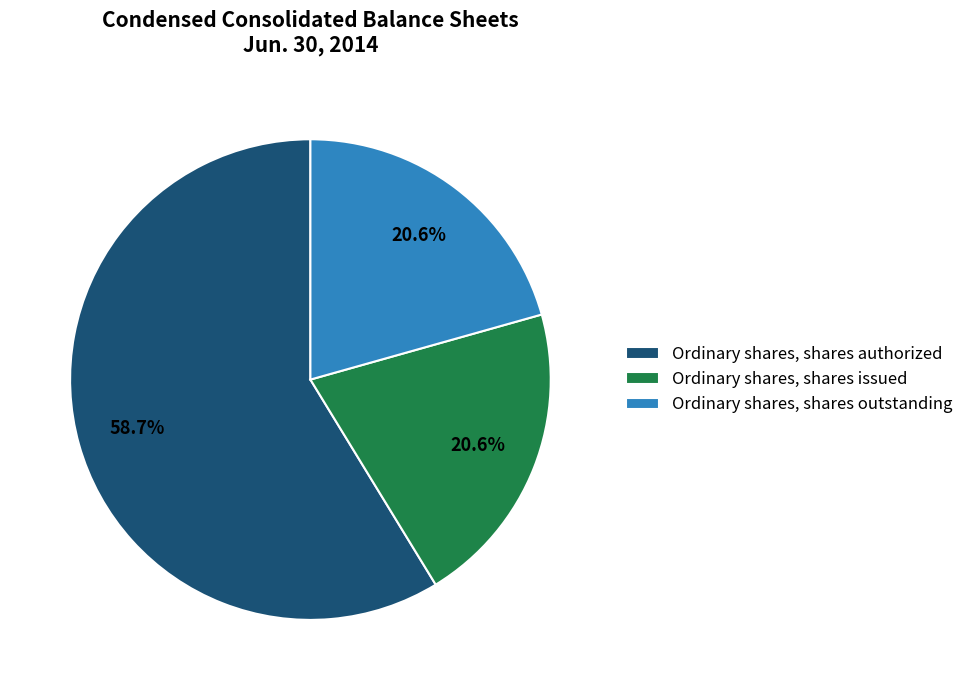

What is the ratio of the value at Ordinary shares, shares outstanding to the value at Ordinary shares, shares authorized?

0.4